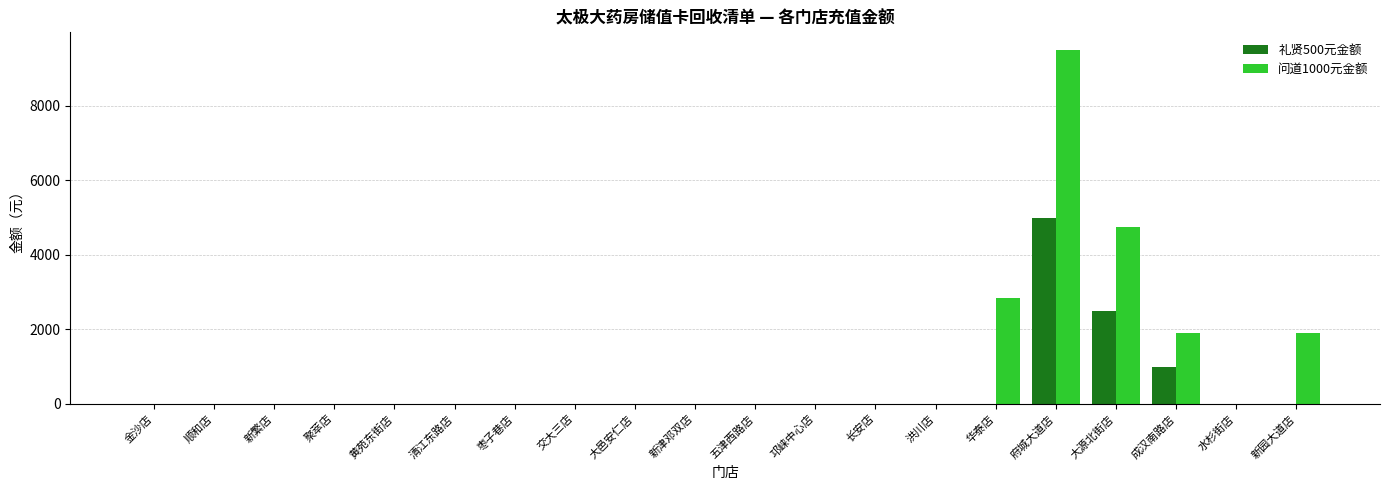

Reading left to right, extract all data points from this chart.

礼贤500元金额: 金沙店=0	顺和店=0	新繁店=0	聚萃店=0	黄苑东街店=0	清江东路店=0	枣子巷店=0	交大三店=0	大邑安仁店=0	新津邓双店=0	五津西路店=0	邛崃中心店=0	长安店=0	洪川店=0	华泰店=0	府城大道店=5000	大源北街店=2500	成汉南路店=1000	水杉街店=0	新园大道店=0
问道1000元金额: 金沙店=0	顺和店=0	新繁店=0	聚萃店=0	黄苑东街店=0	清江东路店=0	枣子巷店=0	交大三店=0	大邑安仁店=0	新津邓双店=0	五津西路店=0	邛崃中心店=0	长安店=0	洪川店=0	华泰店=2850	府城大道店=9500	大源北街店=4750	成汉南路店=1900	水杉街店=0	新园大道店=1900